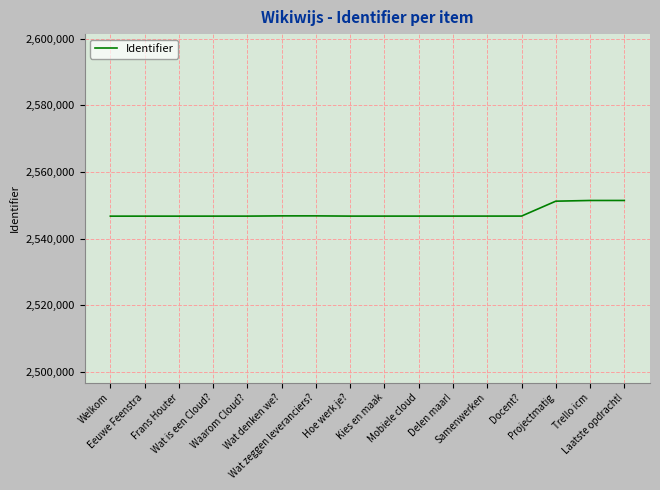

What is the greatest value displayed?

2551438